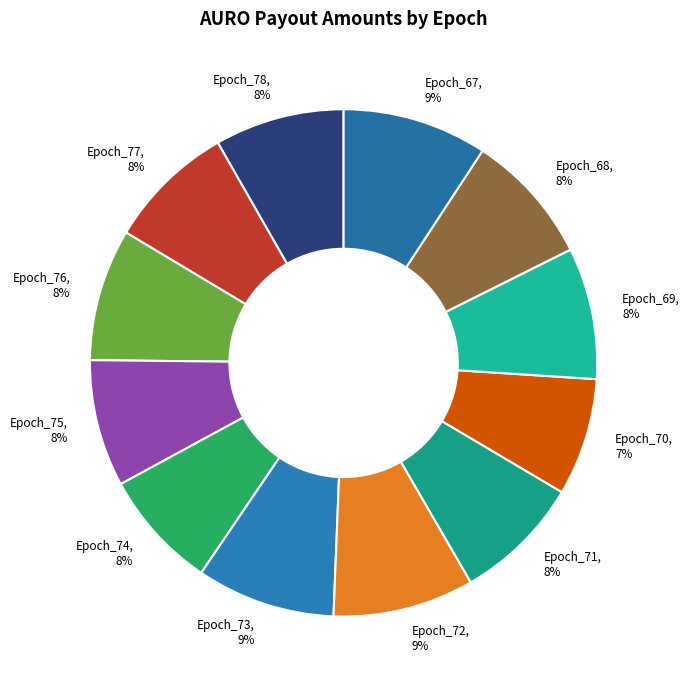

True or false: Epoch_68 accounts for 8% of the total.

True